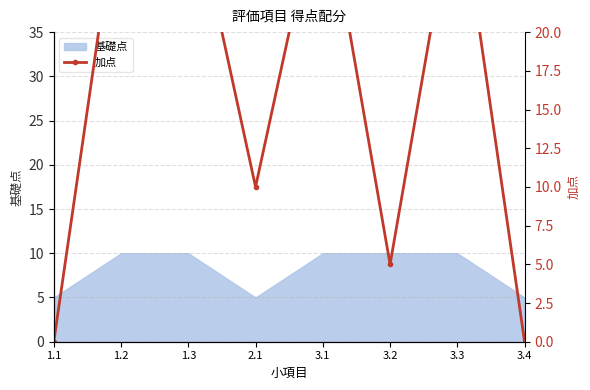

The value at 3.3 is 30. True or false?

True